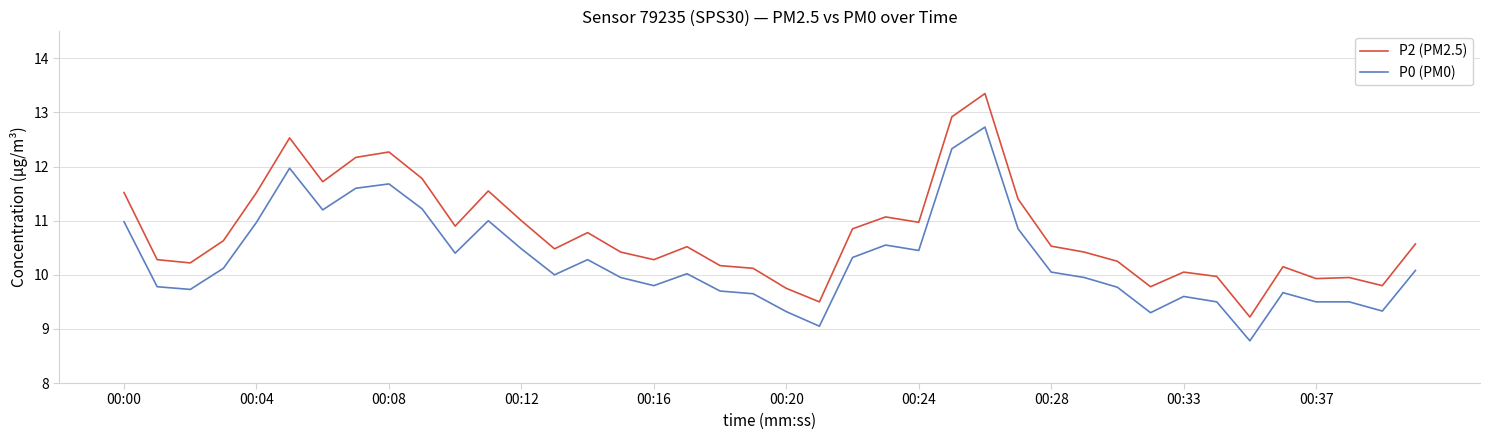

List the series in order of their overall mean, highest first.

P2 (PM2.5), P0 (PM0)